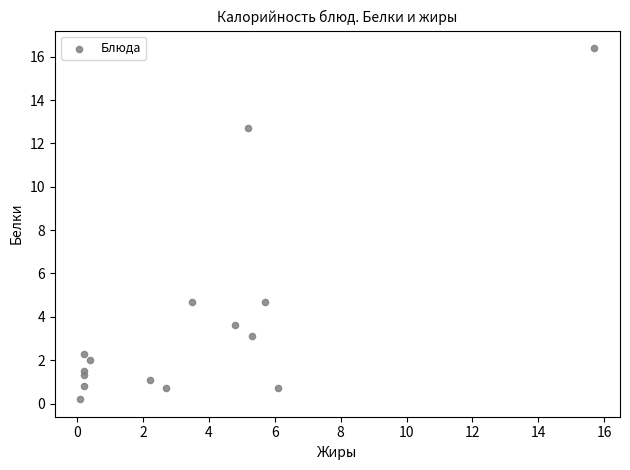

What is the range of Y values (max minus min)?

16.2